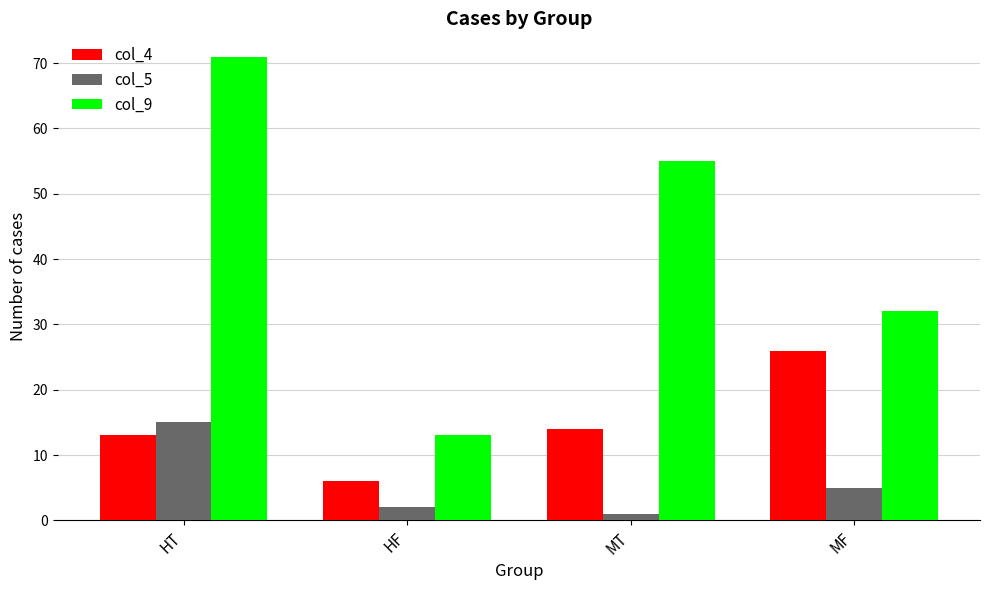

Which series has the largest range (max minus min)?

col_9